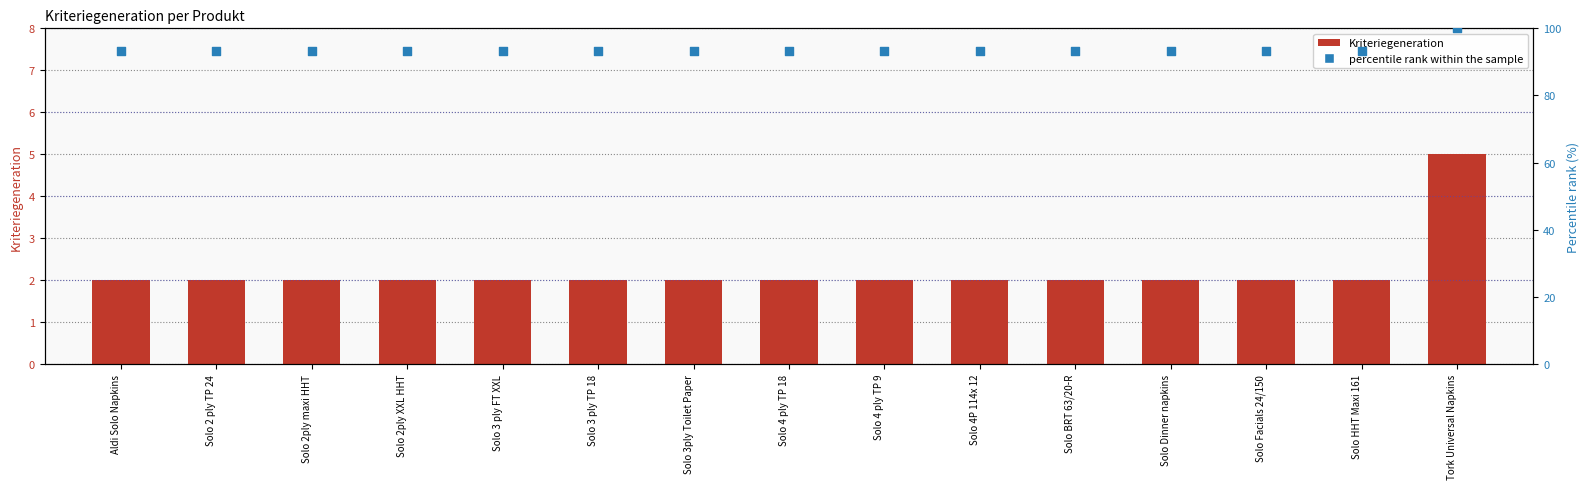

Which series has the widest spread of Y values?

percentile rank within the sample